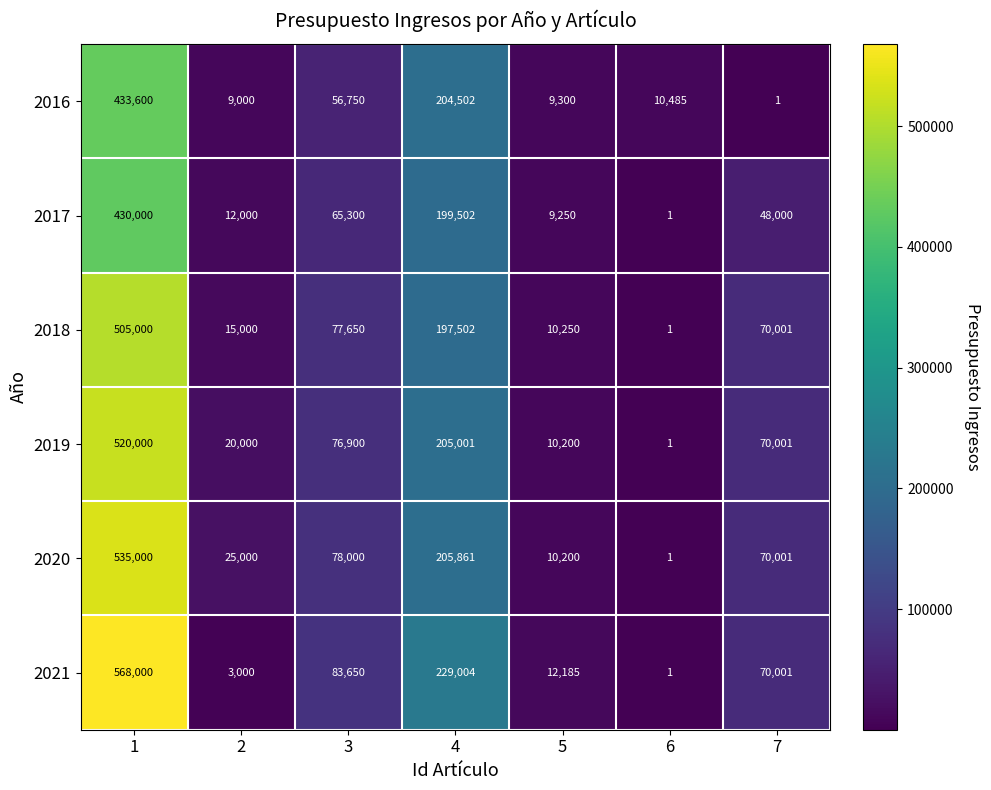

How many data points does each series have?

7